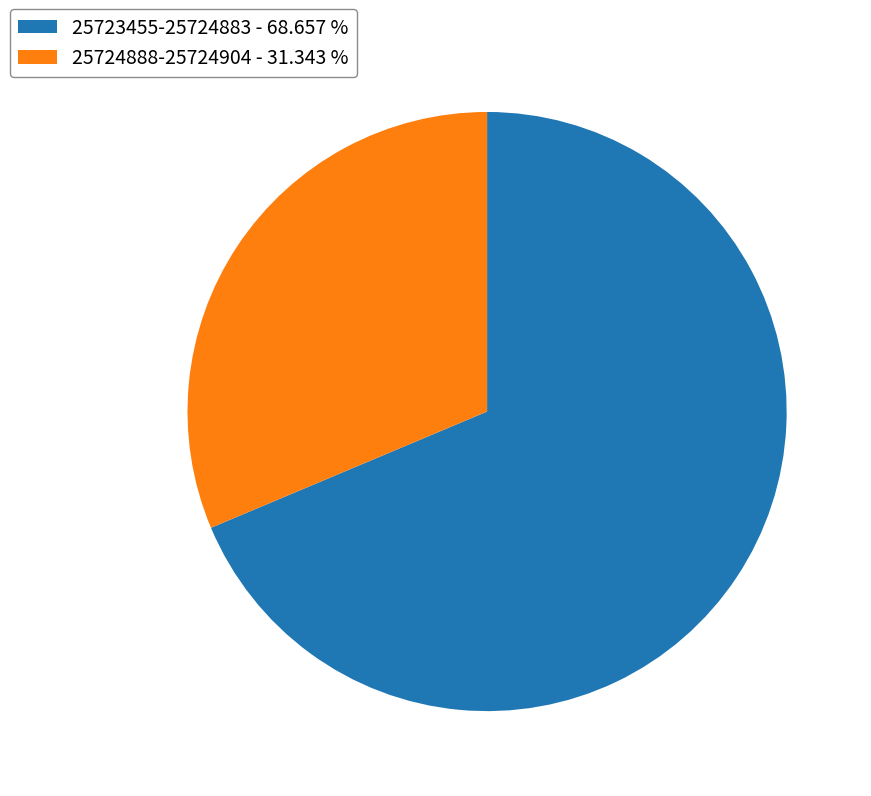

How many segments does this pie chart have?

2